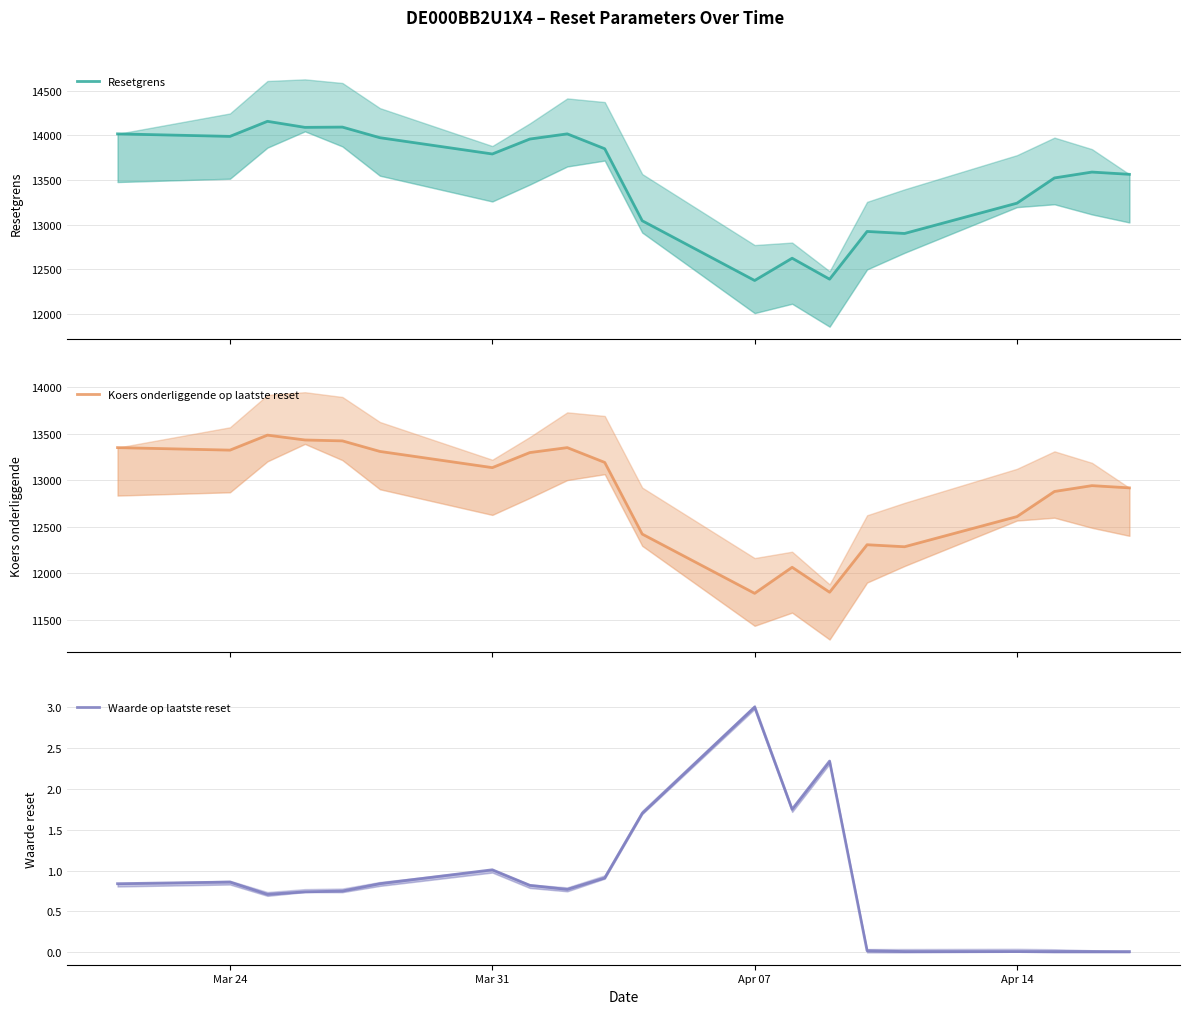

Reading left to right, list all the values displayed in this chart.

Resetgrens: 14017.7	13989.5	14158.5	14090.7	14093.7	13974.8	13792.2	13959.7	14017.7	13850.8	13043.1	12372.8	12622.7	12387.5	12923.0	12900.3	13240.3	13523.3	13589.2	13563.9
Koers onderliggende op laatste reset: 13350.2	13323.3	13484.3	13432.2	13422.6	13309.3	13135.4	13297.0	13350.2	13191.2	12422.0	11785.8	12065.6	11797.6	12307.6	12286.0	12609.8	12879.3	12942.1	12918.0
Waarde op laatste reset: 0.8	0.9	0.7	0.7	0.8	0.8	1.0	0.8	0.8	0.9	1.7	3.0	1.8	2.3	0.0	0.0	0.0	0.0	0.0	0.0